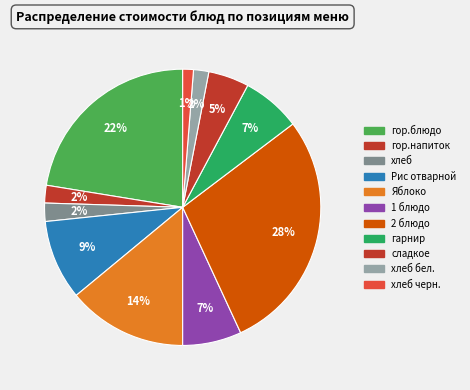

Which slice is the largest?

2 блюдо